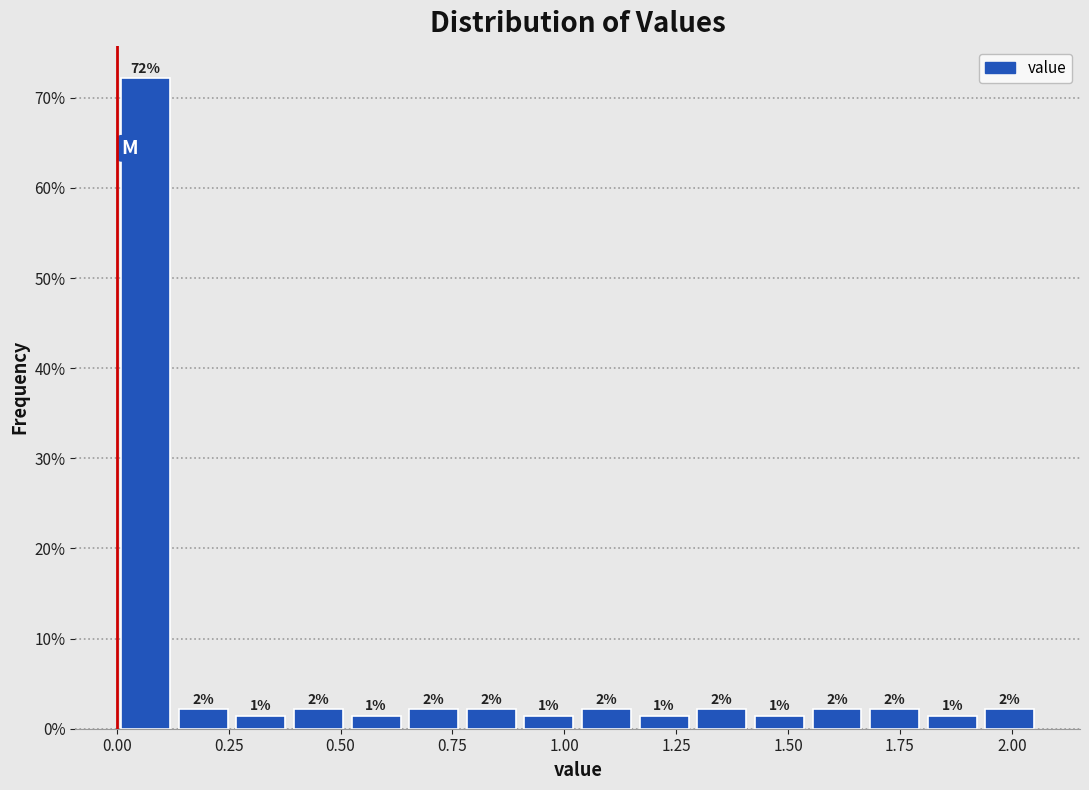

Read against the x-axis, roughly where is the centre of the tallest bar?

0.05